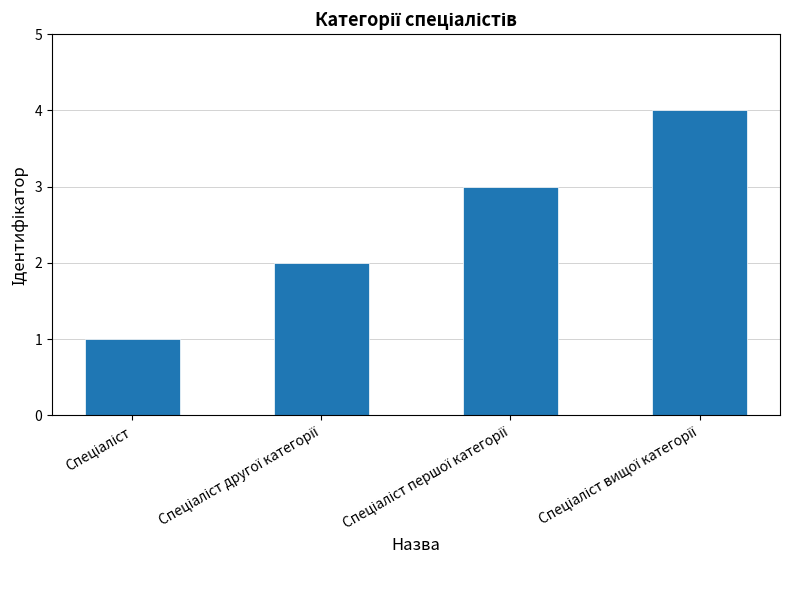

What is the value of the 2nd bar from the left?

2